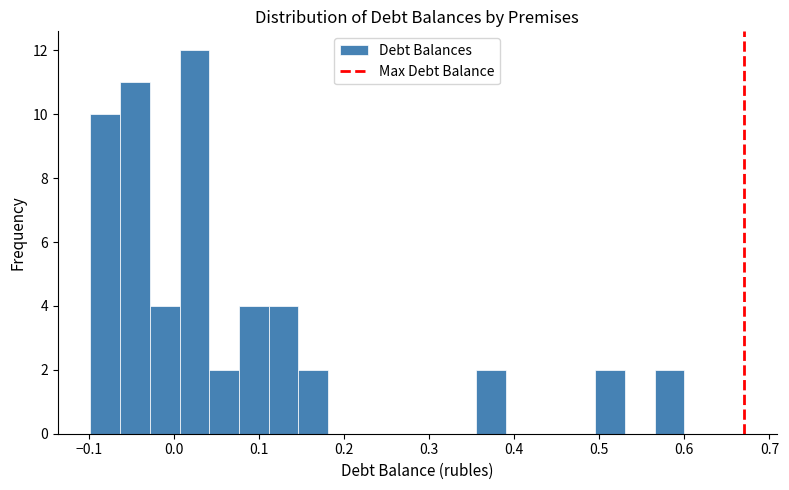

Around what value on the x-axis is the tallest bar? Give the approximate position of its centre, as read against the axis.

0.02